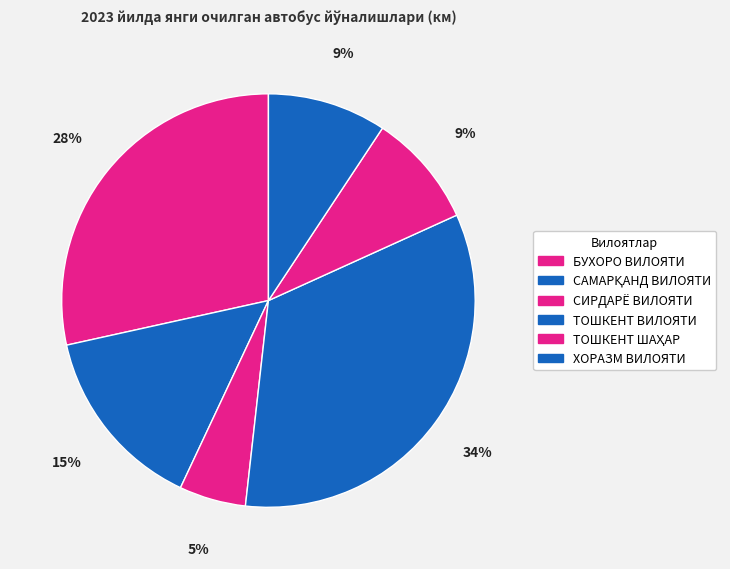

How many segments does this pie chart have?

6